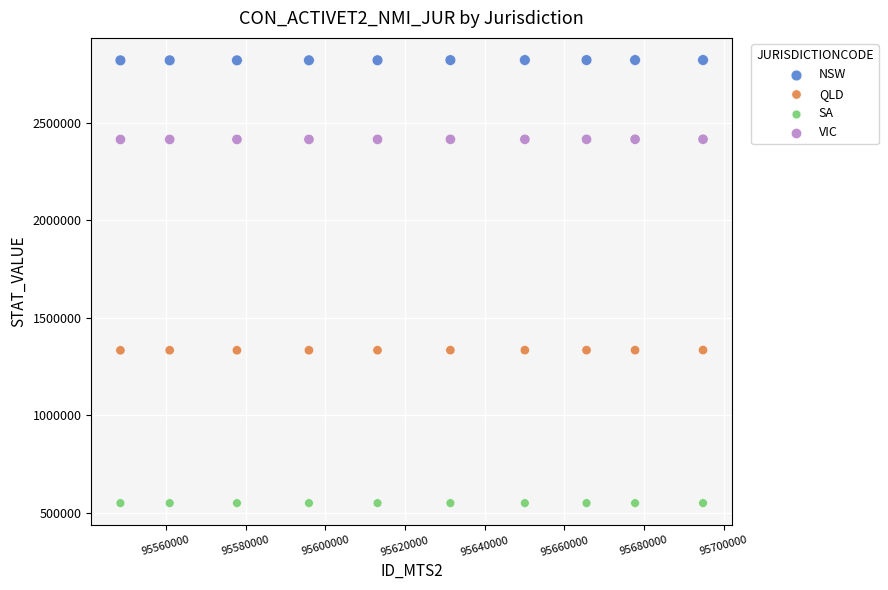

Which series reaches the minimum Y coordinate?

SA